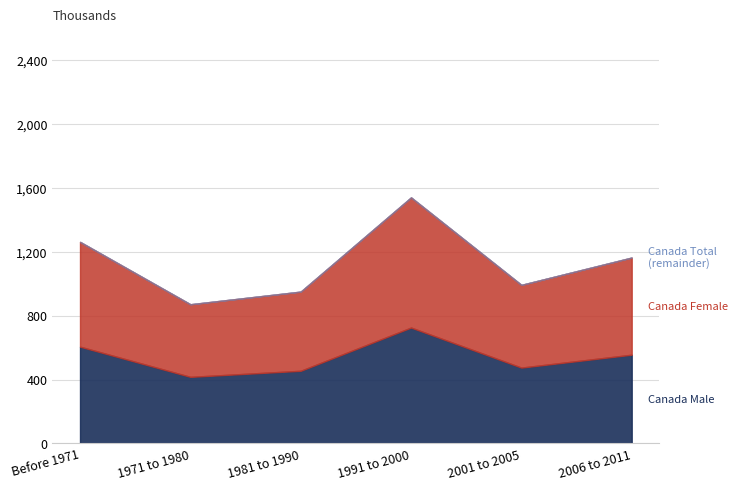

True or false: Canada Female has more than 2 interior local peaks.

False